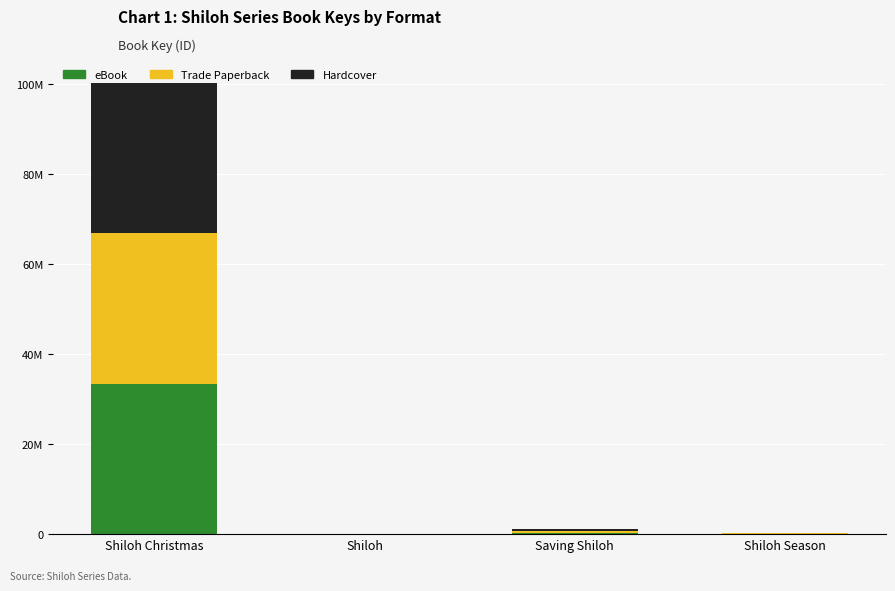

Are the bars horizontal?

No